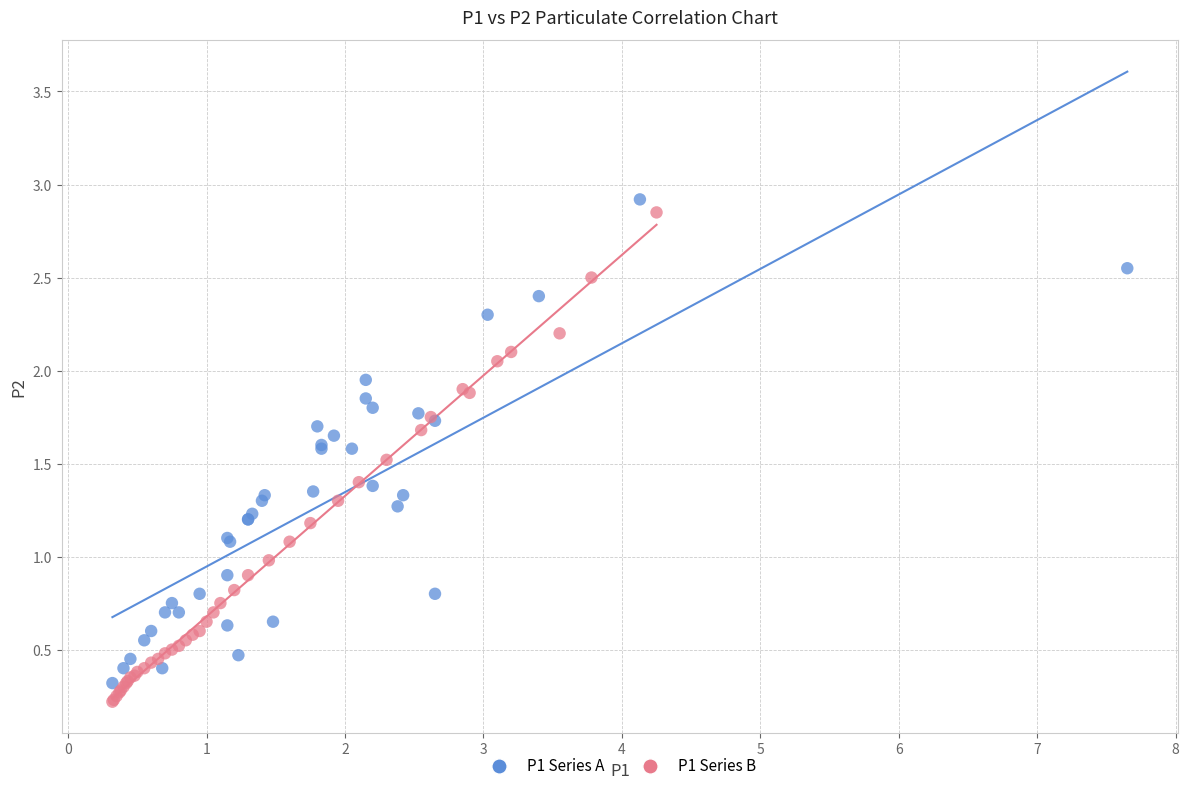

Which series contains the lowest Y value?

P1 Series B